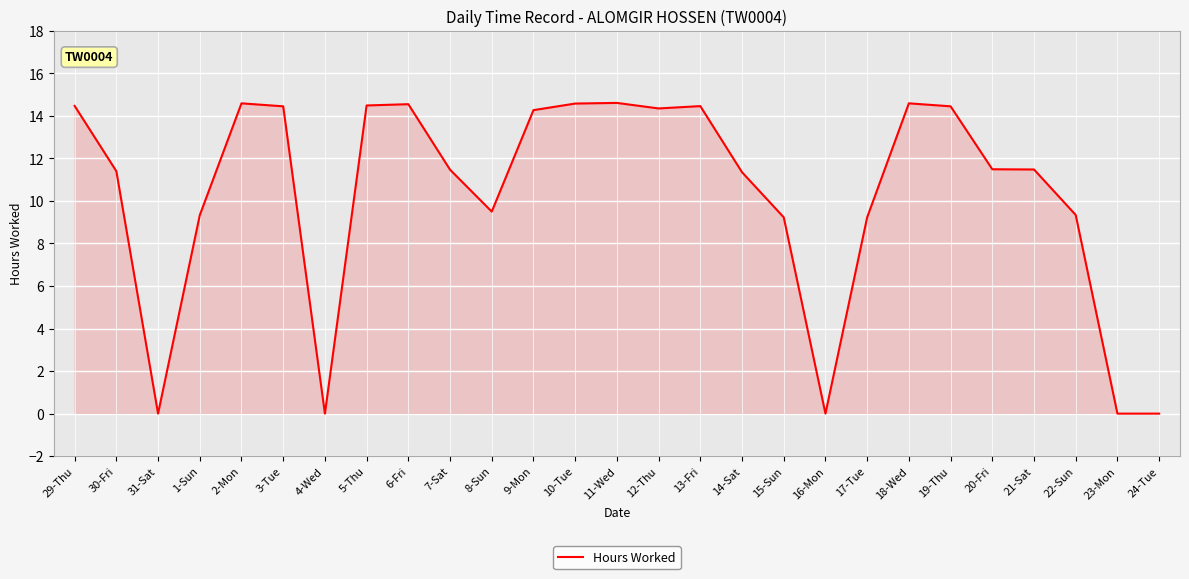

Does the chart have visible grid lines?

Yes